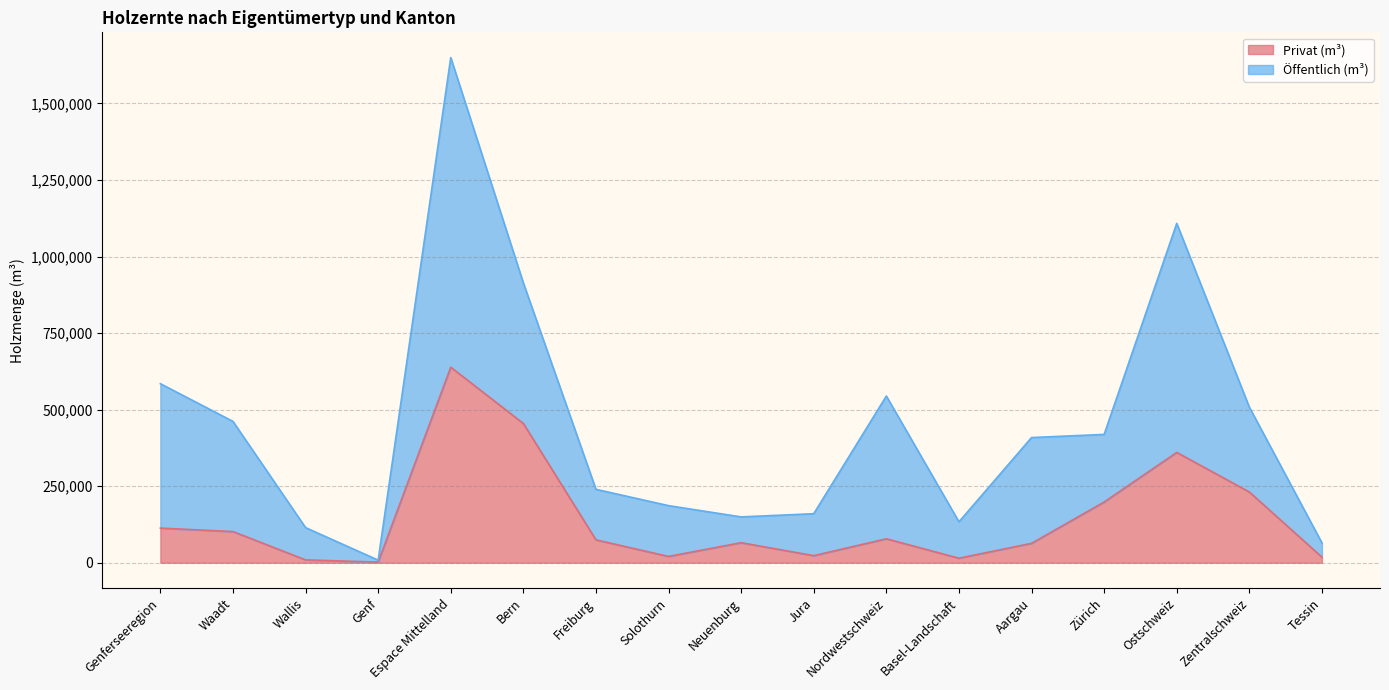

What is the sum of the values at Zentralschweiz and Jura?

254212